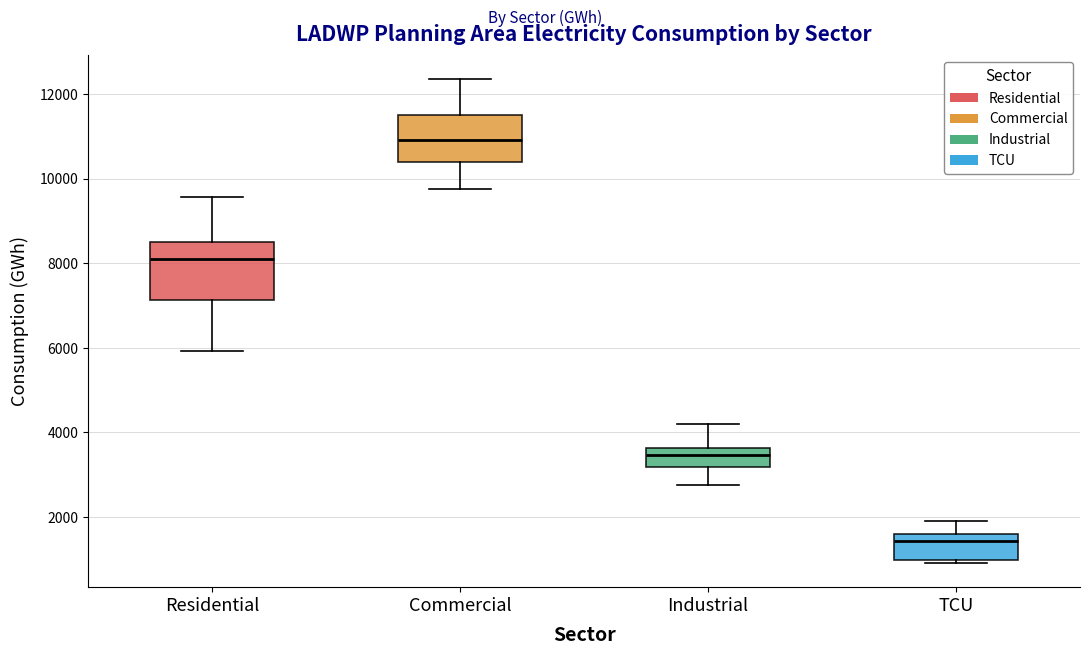

Comparing the boxes themselves (not the whiskers), which one is the tallest?

Residential